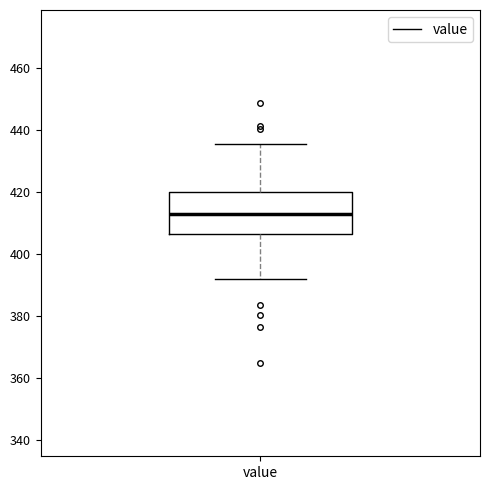

Read this box plot against the y-axis: the position of the median line, the range covered by the box, and the ends of both whiskers. The values are not printed on the chart, so give them approximately, as read against the axis.

median 412, box 406 to 420, whiskers 392 to 436